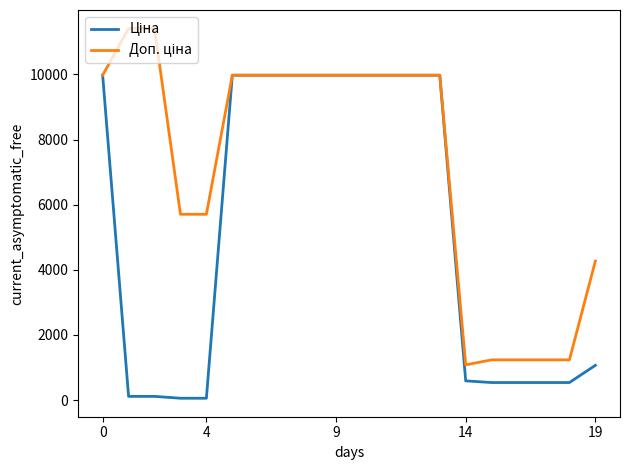

Does the chart have visible grid lines?

No